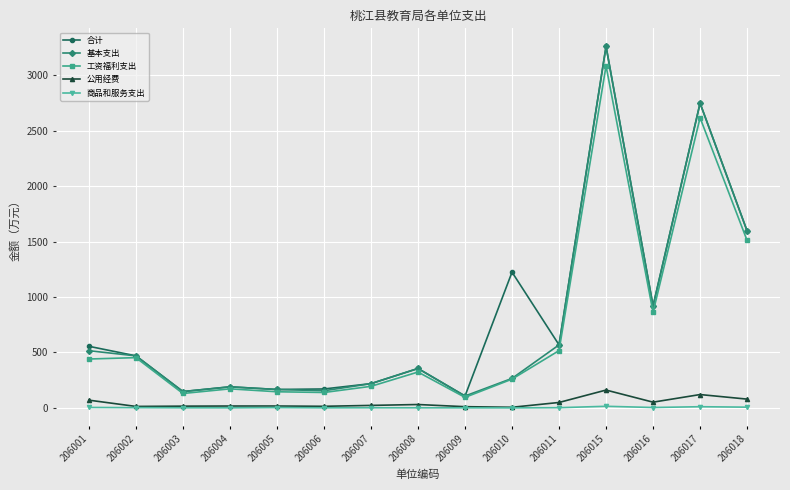

In 基本支出, how many points are lower than both neighbors (excluding endpoints)?

4